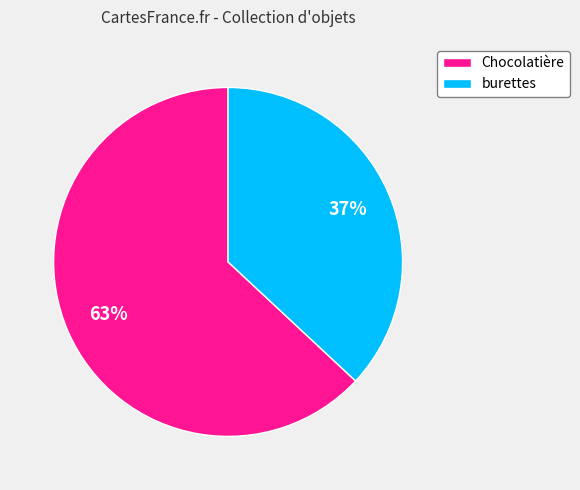

What percentage is the Chocolatière slice, to the nearest percent?

63%